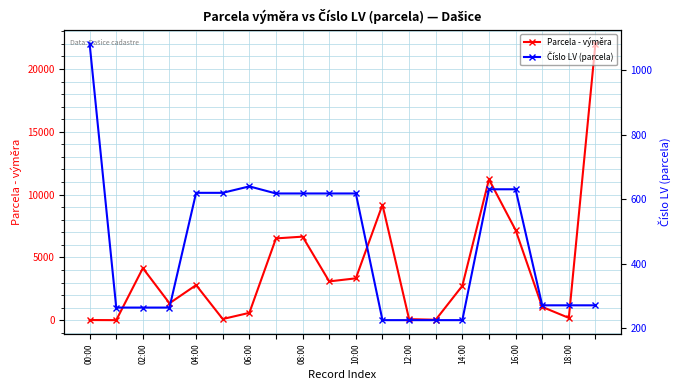

What is the approximate value of Parcela - výměra at 14:00?

2739